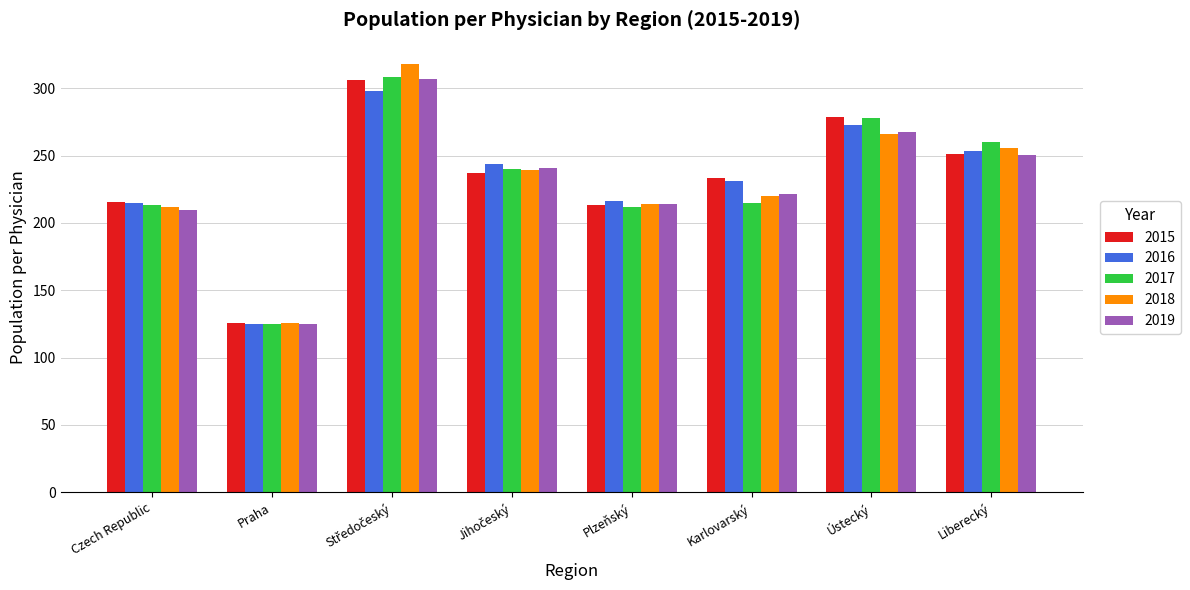

Which series has the widest spread of values?

2018